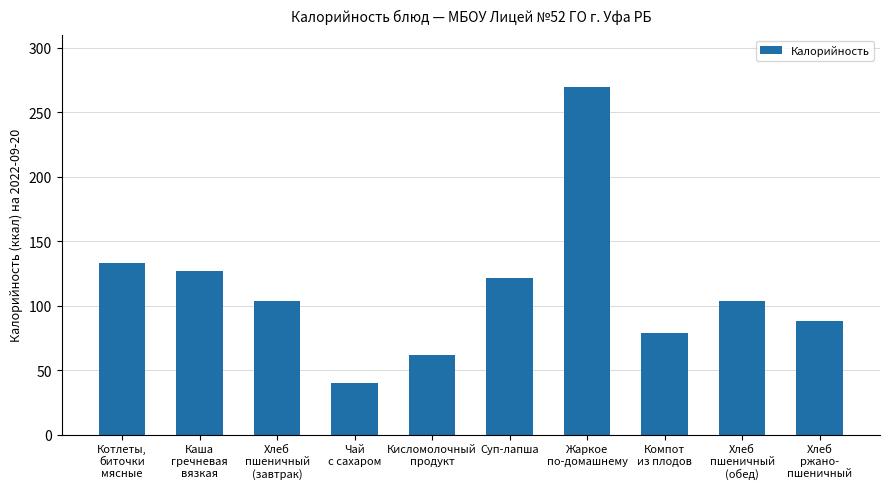

What is the ratio of the value at Компот
из плодов to the value at Хлеб
ржано-
пшеничный?

0.9